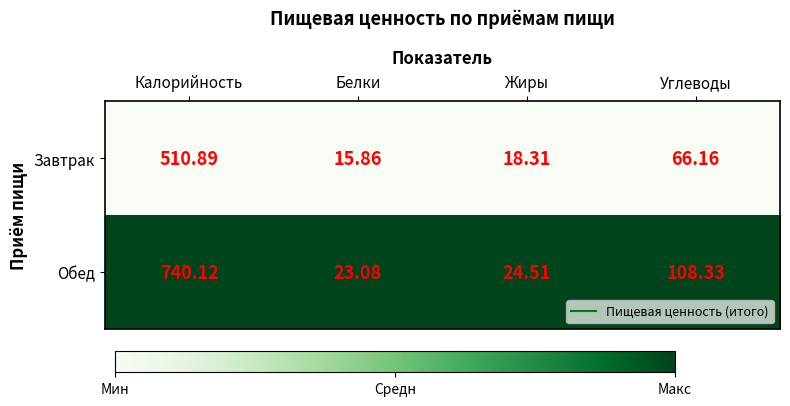

Is the value of Обед at Калорийность greater than the value of Завтрак at Жиры?

Yes